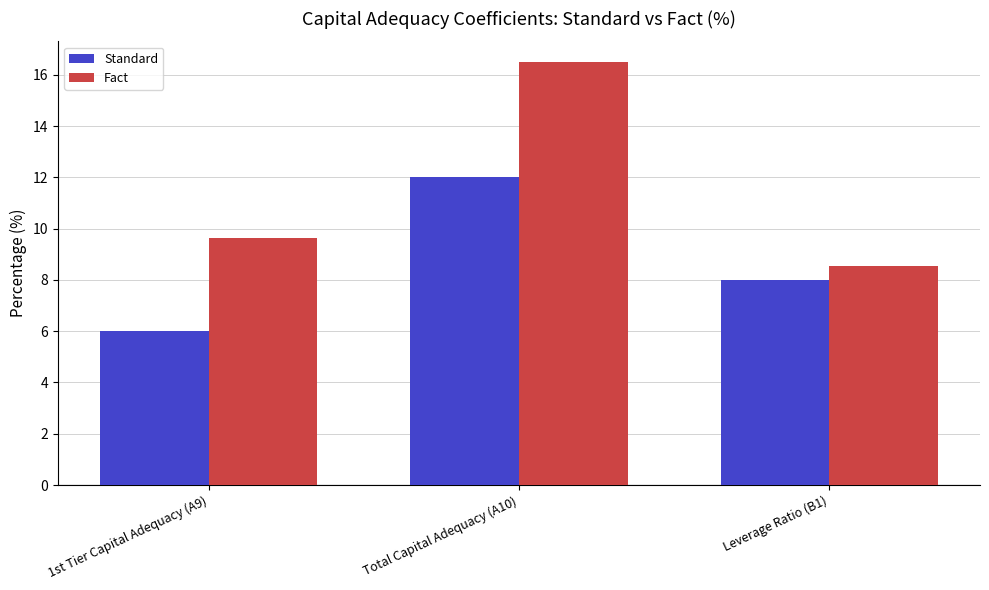

What position from the left is 1st Tier Capital Adequacy (A9)?

1